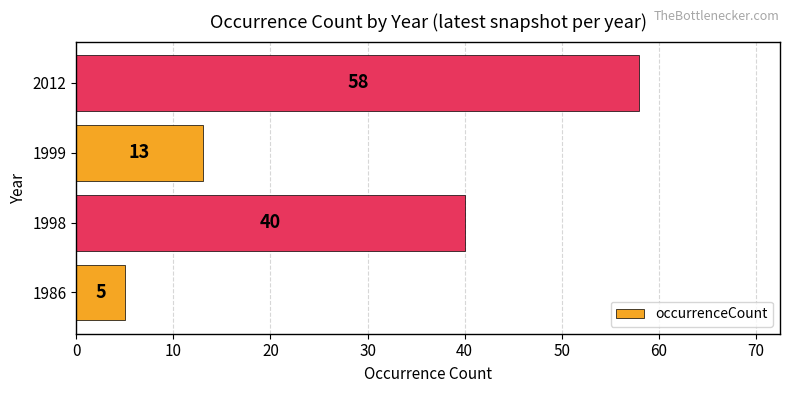

Count the values in the range 13 to 58.

3